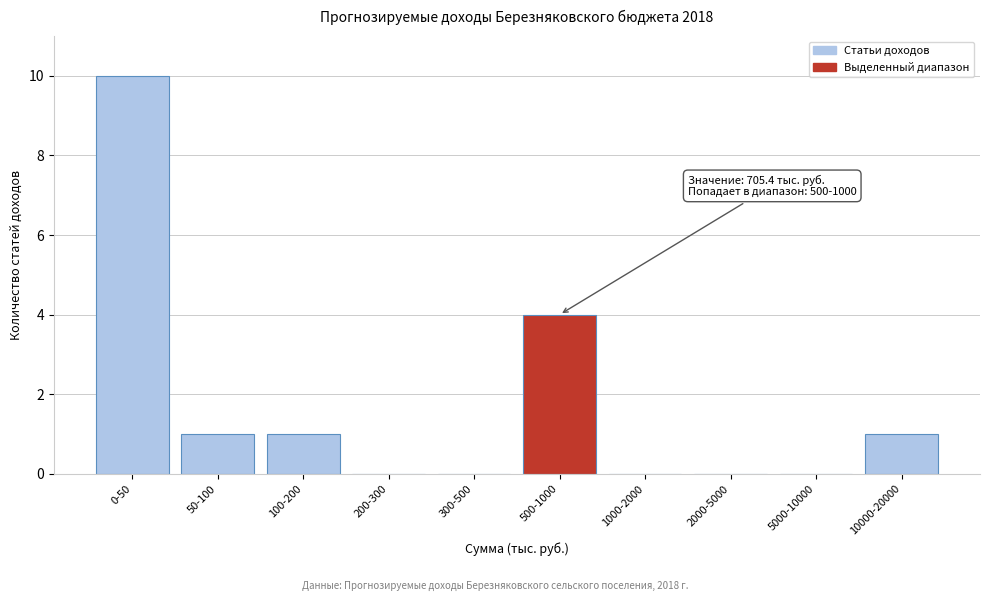

Reading left to right, list all the values displayed in this chart.

0-50=10	50-100=1	100-200=1	200-300=0	300-500=0	500-1000=4	1000-2000=0	2000-5000=0	5000-10000=0	10000-20000=1